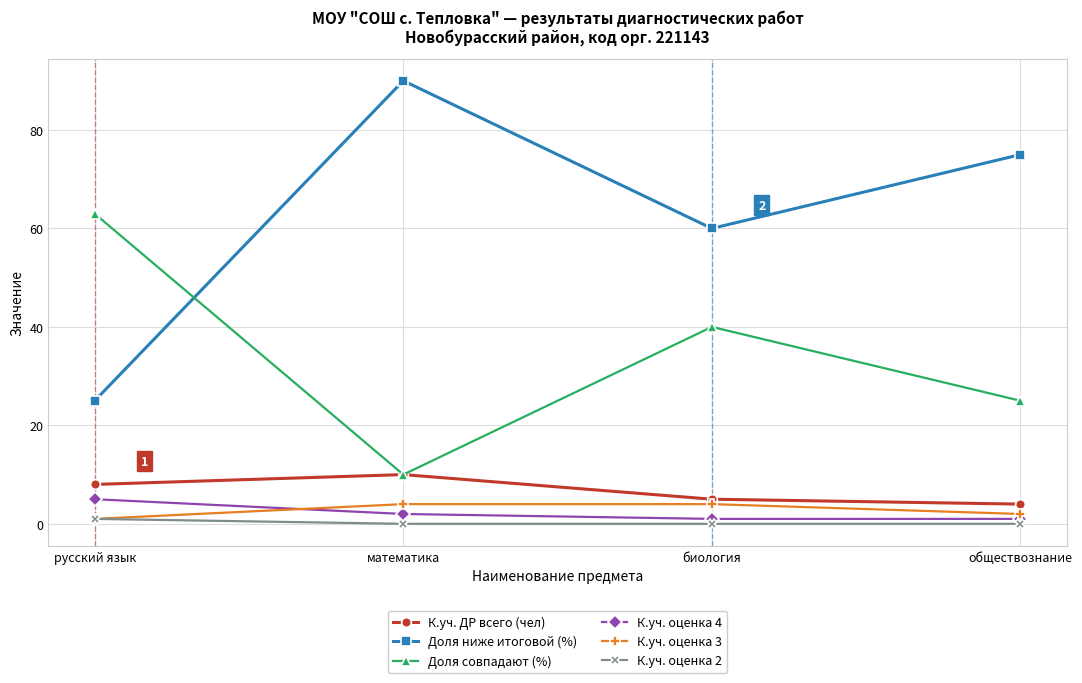

True or false: Доля ниже итоговой (%) has a value of 25 at русский язык.

True